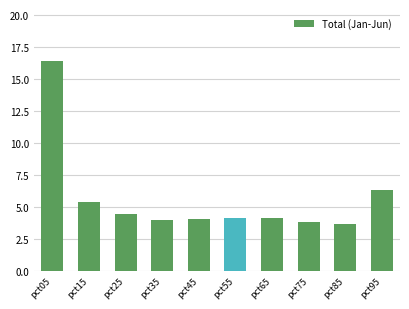

What is the minimum value shown in the chart?

3.7